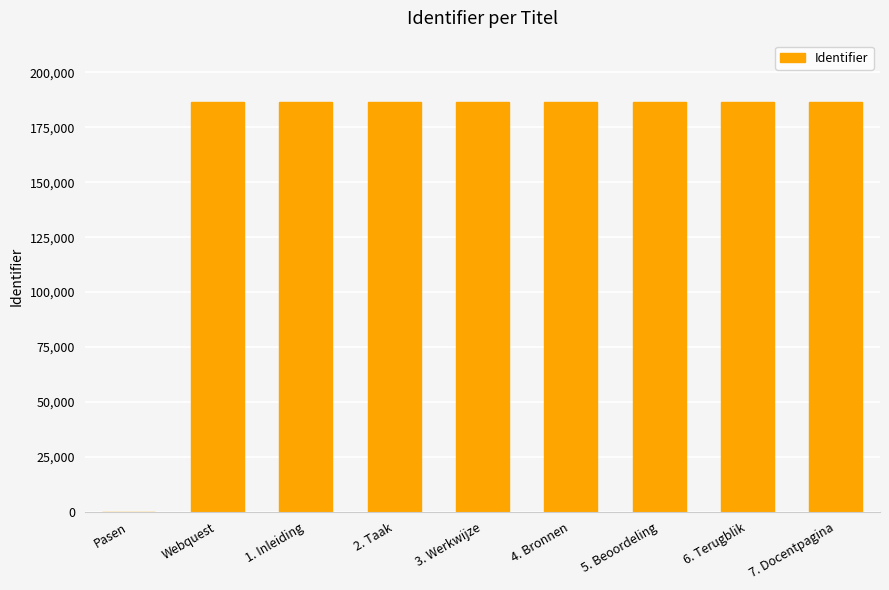

What is the maximum value shown in the chart?

186493